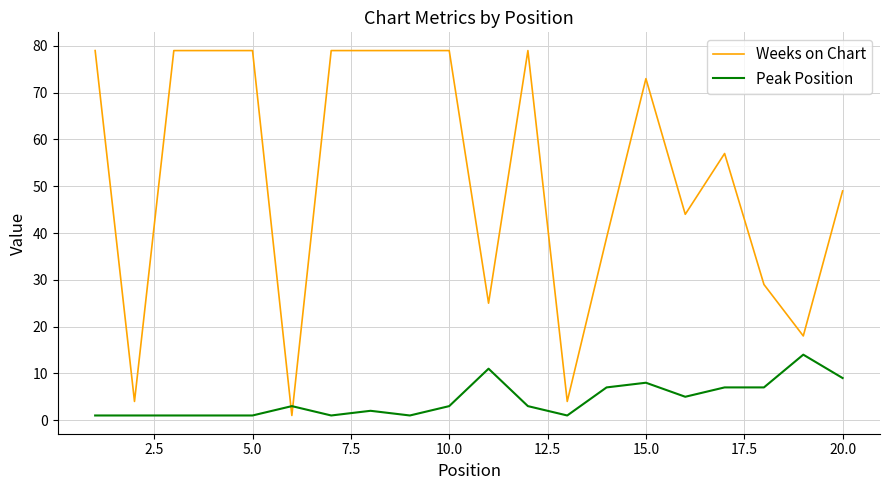

Which series ends up on top after the final intersection of Weeks on Chart and Peak Position?

Weeks on Chart